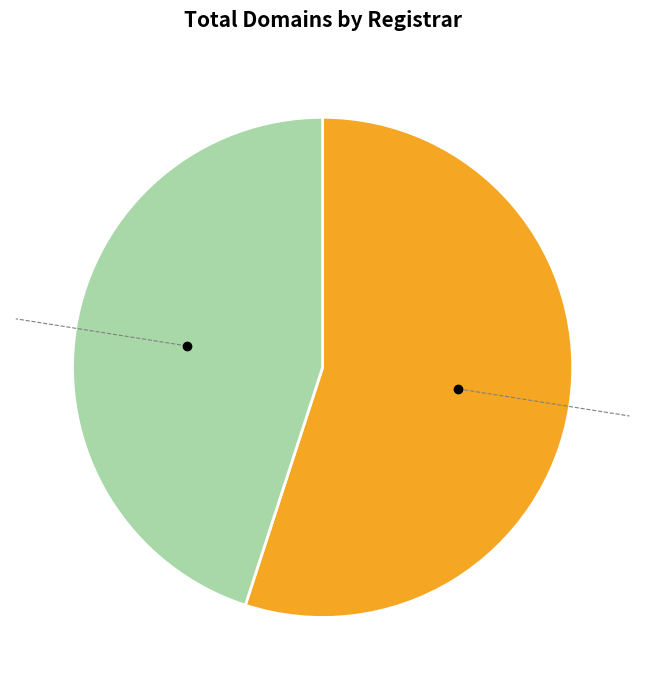

Is there a majority slice in this chart?

Yes